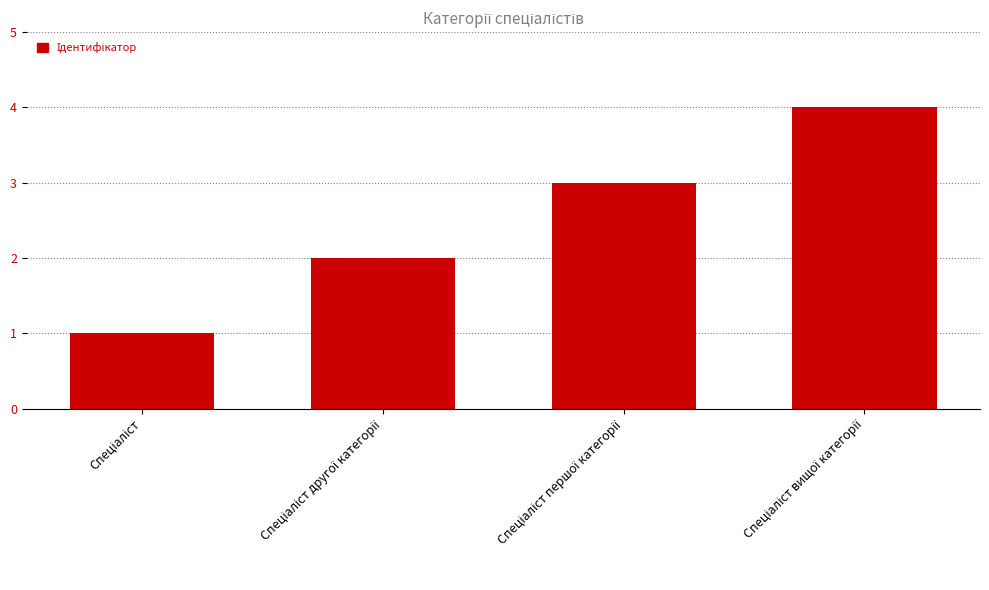

What is the maximum value shown in the chart?

4